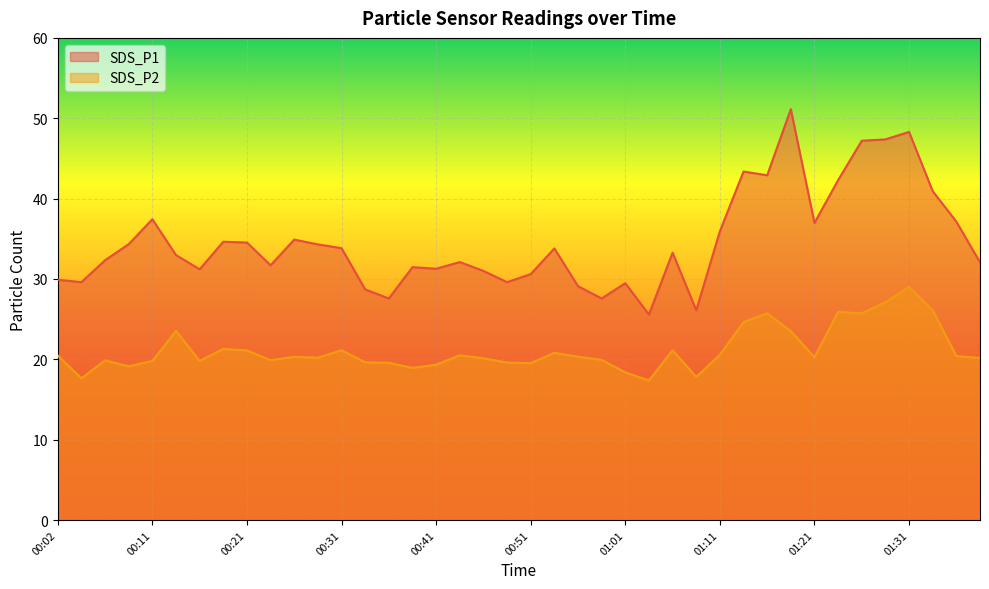

What is the total value across all series at 01:28?

74.5